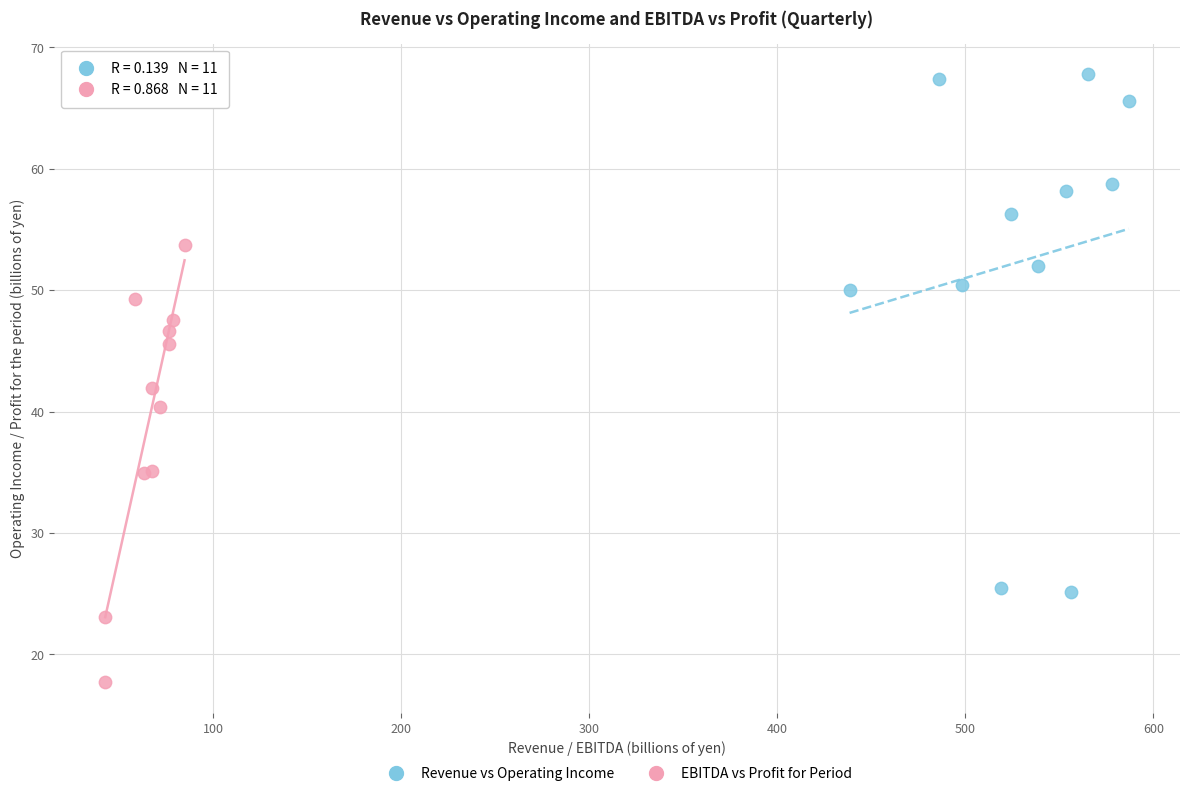

Which series has the largest Y range (max minus min)?

Revenue vs Operating Income